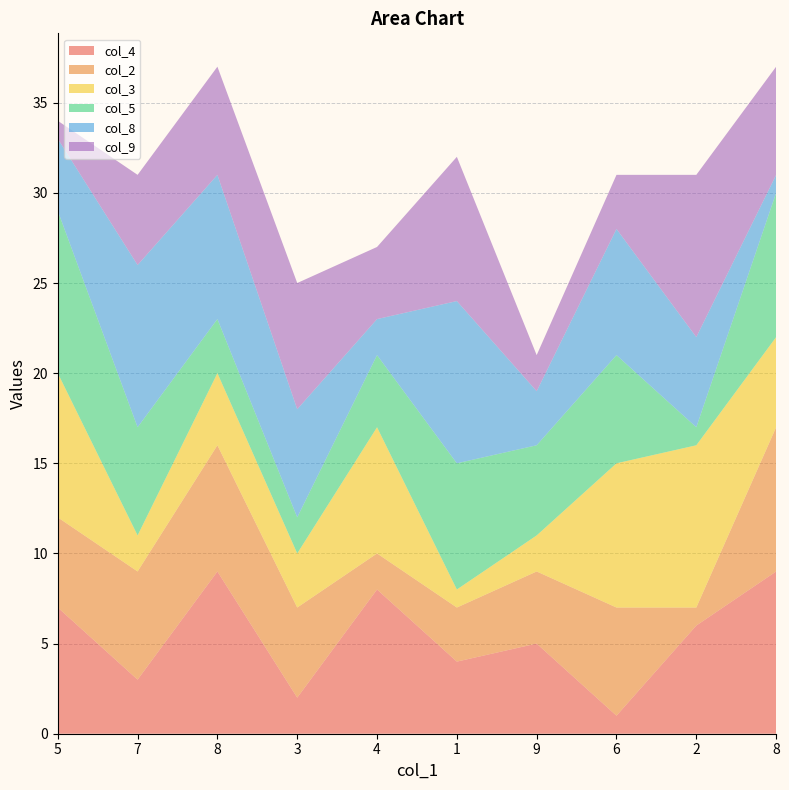

Reading left to right, what are all the values shown in this chart?

col_4: 5=7	7=3	8=9	3=2	4=8	1=4	9=5	6=1	2=6	8=9
col_2: 5=5	7=6	8=7	3=5	4=2	1=3	9=4	6=6	2=1	8=8
col_3: 5=8	7=2	8=4	3=3	4=7	1=1	9=2	6=8	2=9	8=5
col_5: 5=9	7=6	8=3	3=2	4=4	1=7	9=5	6=6	2=1	8=8
col_8: 5=4	7=9	8=8	3=6	4=2	1=9	9=3	6=7	2=5	8=1
col_9: 5=1	7=5	8=6	3=7	4=4	1=8	9=2	6=3	2=9	8=6